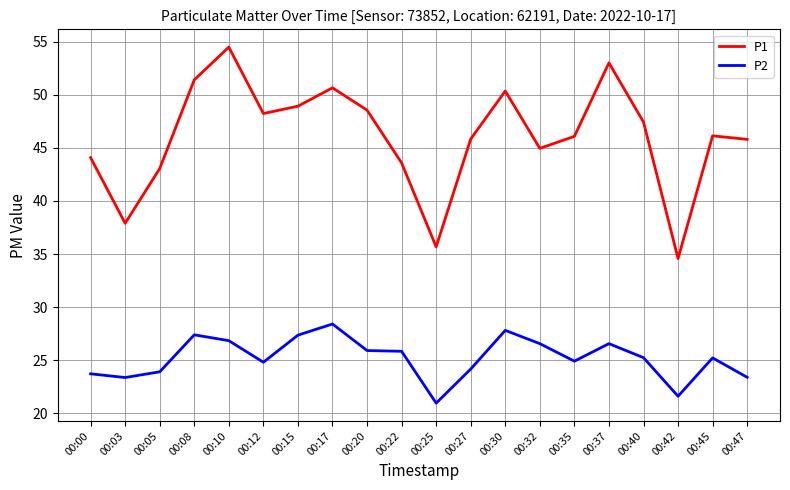

How many lines are shown in the chart?

2